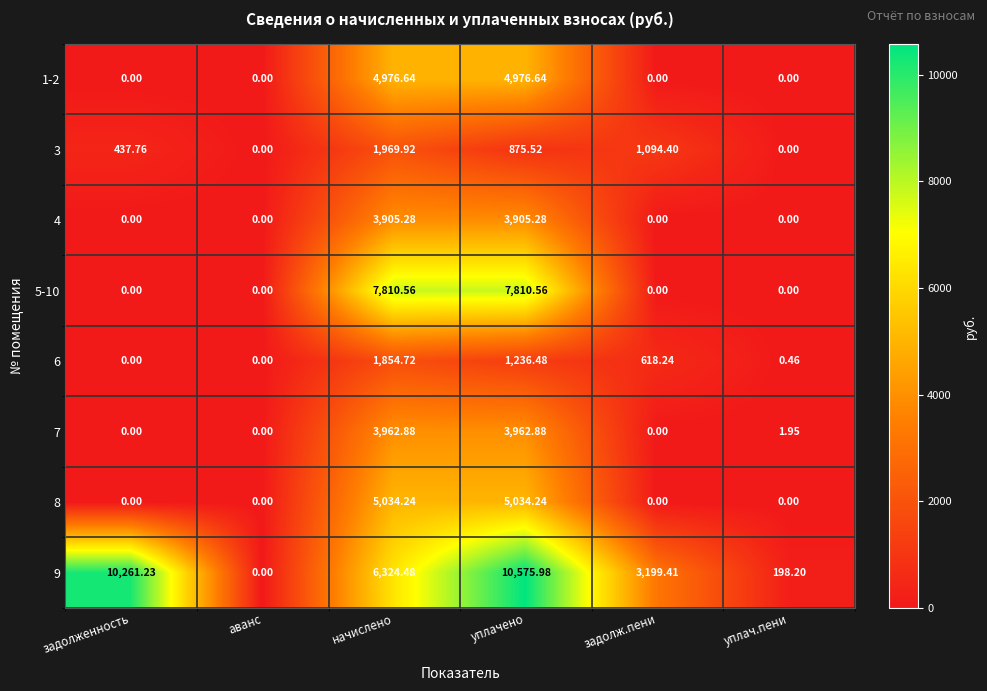

Which series changed the most between задолженность and аванс?

9